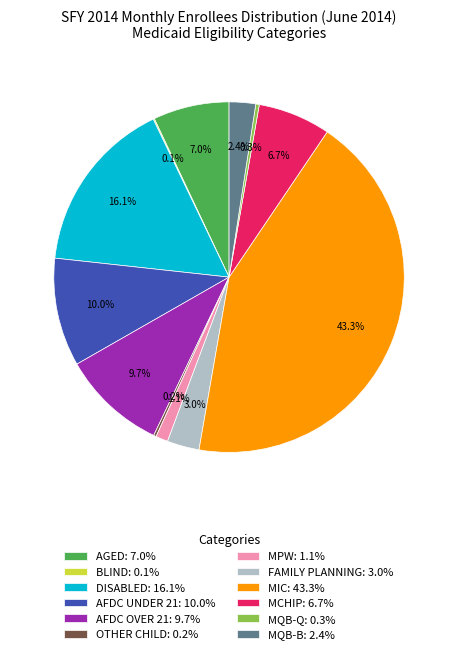

Which slice is the largest?

MIC